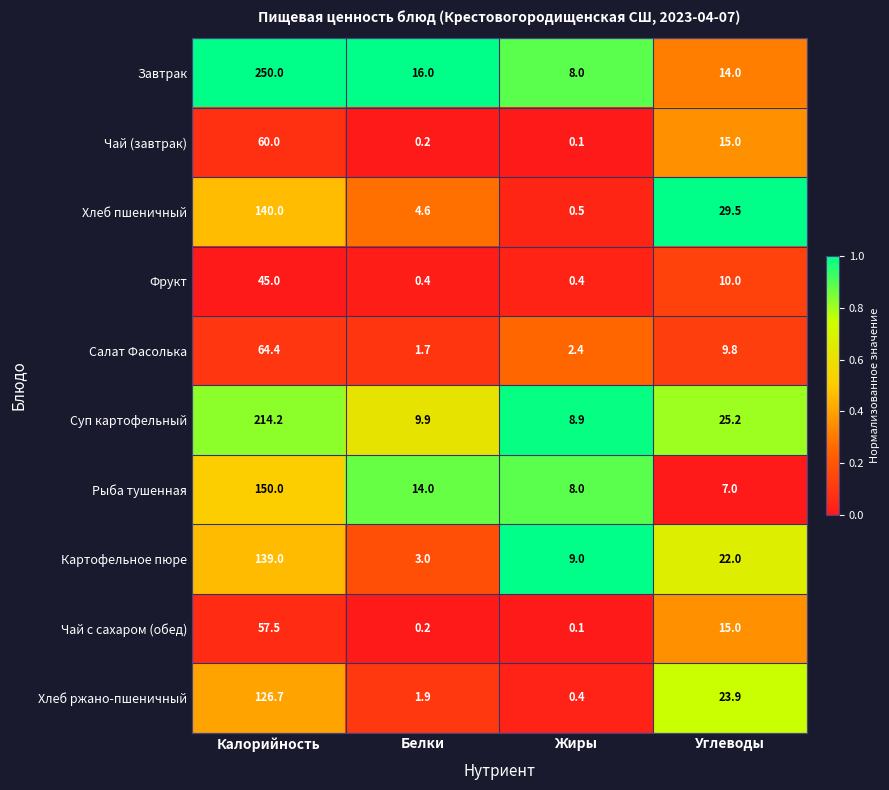

Which series has the widest spread of values?

Завтрак